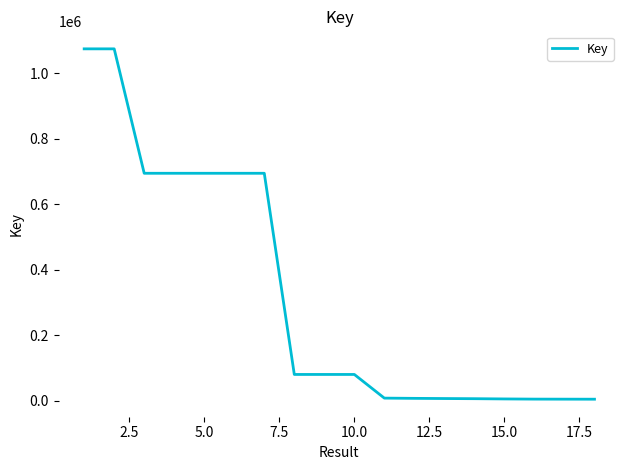

How many series are shown in this chart?

1